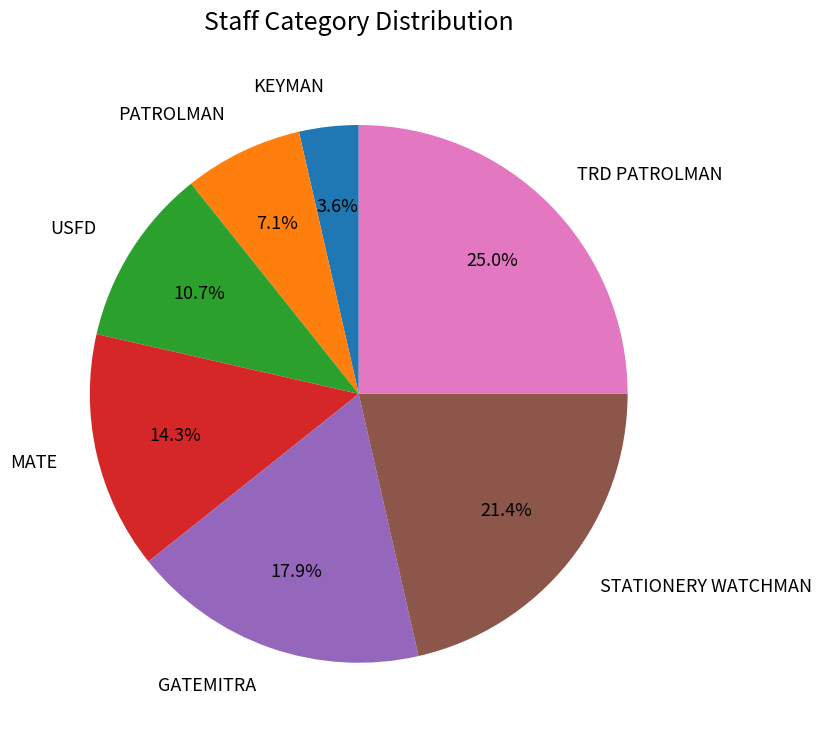

How much of the chart is everything except TRD PATROLMAN?

75.0%